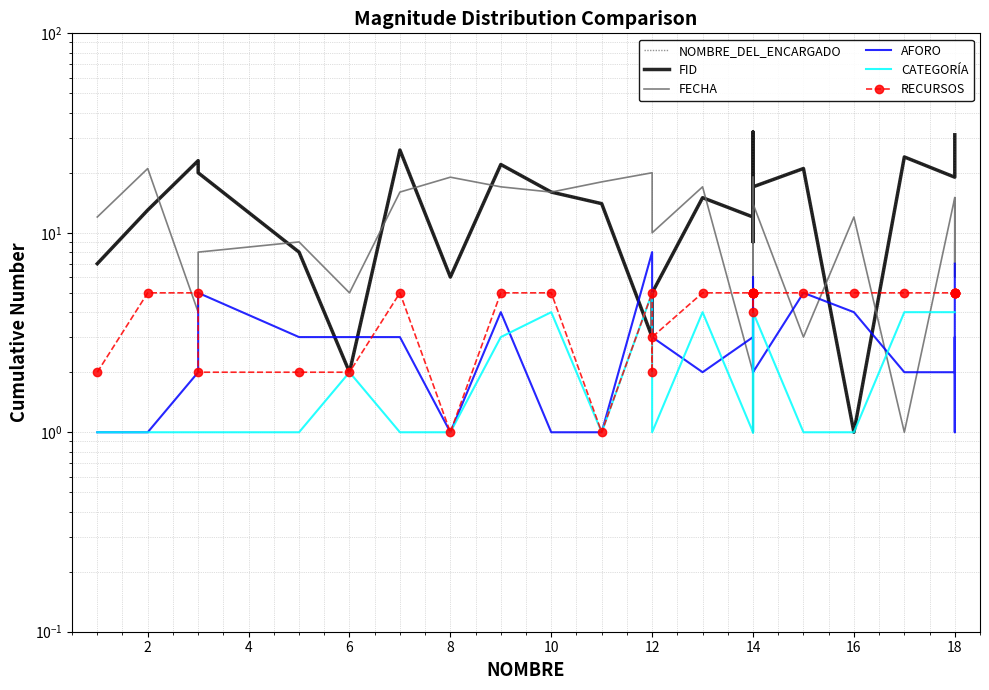

Which series has the widest spread of values?

NOMBRE_DEL_ENCARGADO